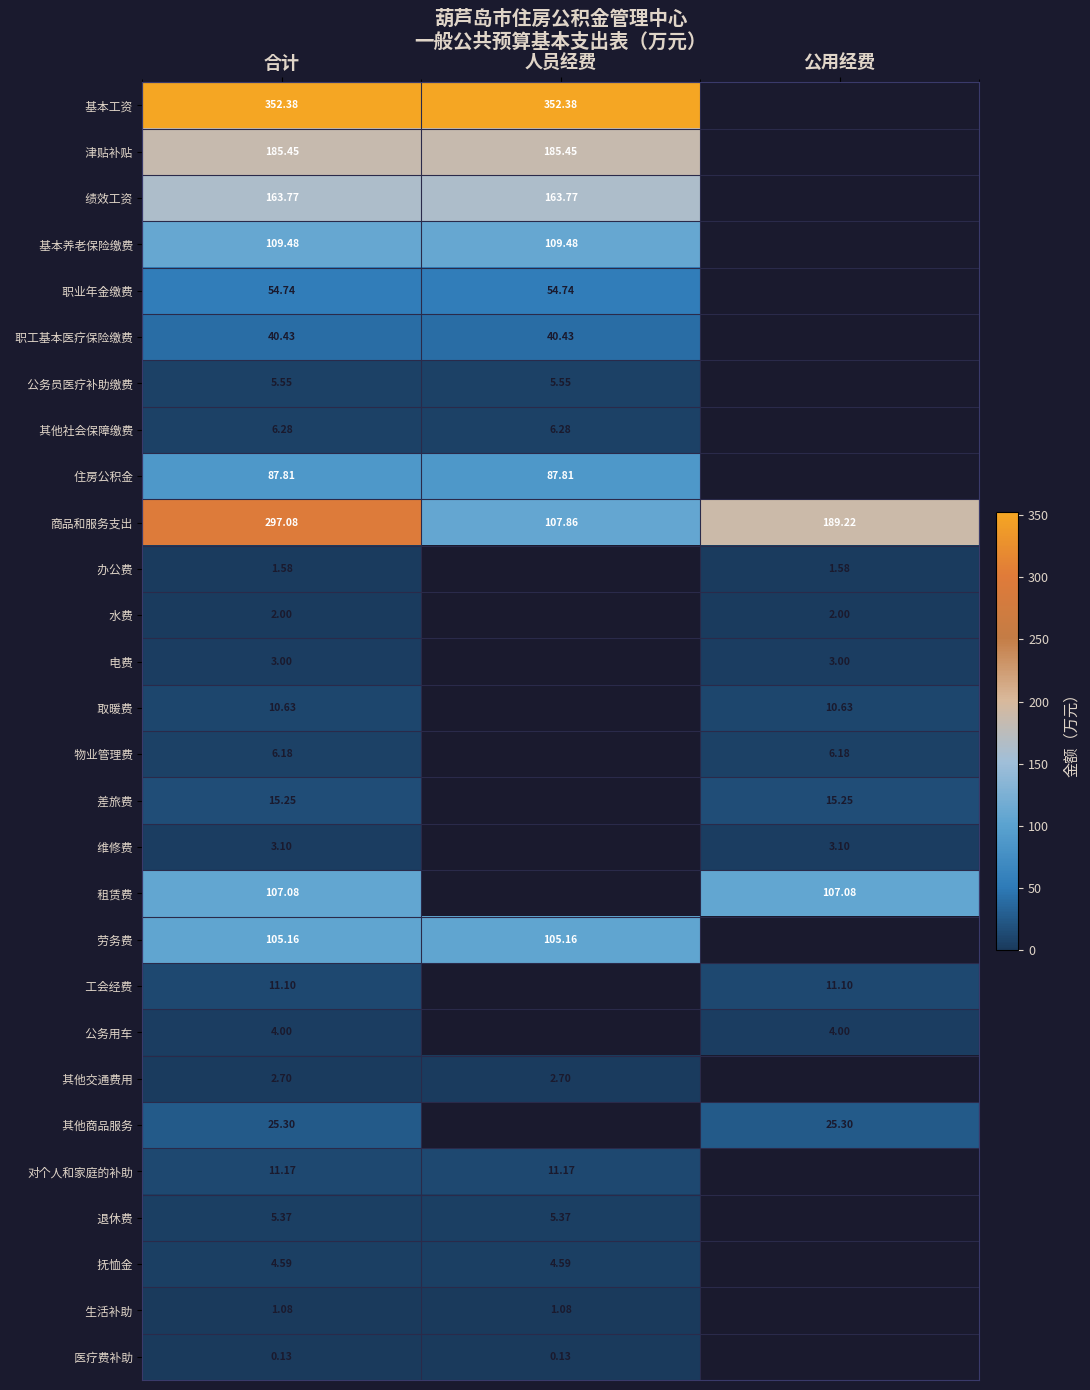

List the labels in order of 商品和服务支出 value, smallest first.

人员经费, 公用经费, 合计